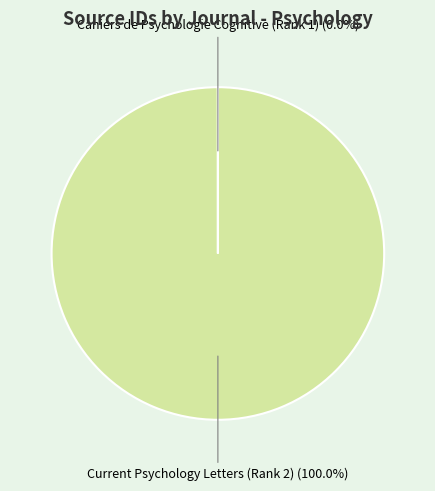

Does any single category account for the majority?

Yes